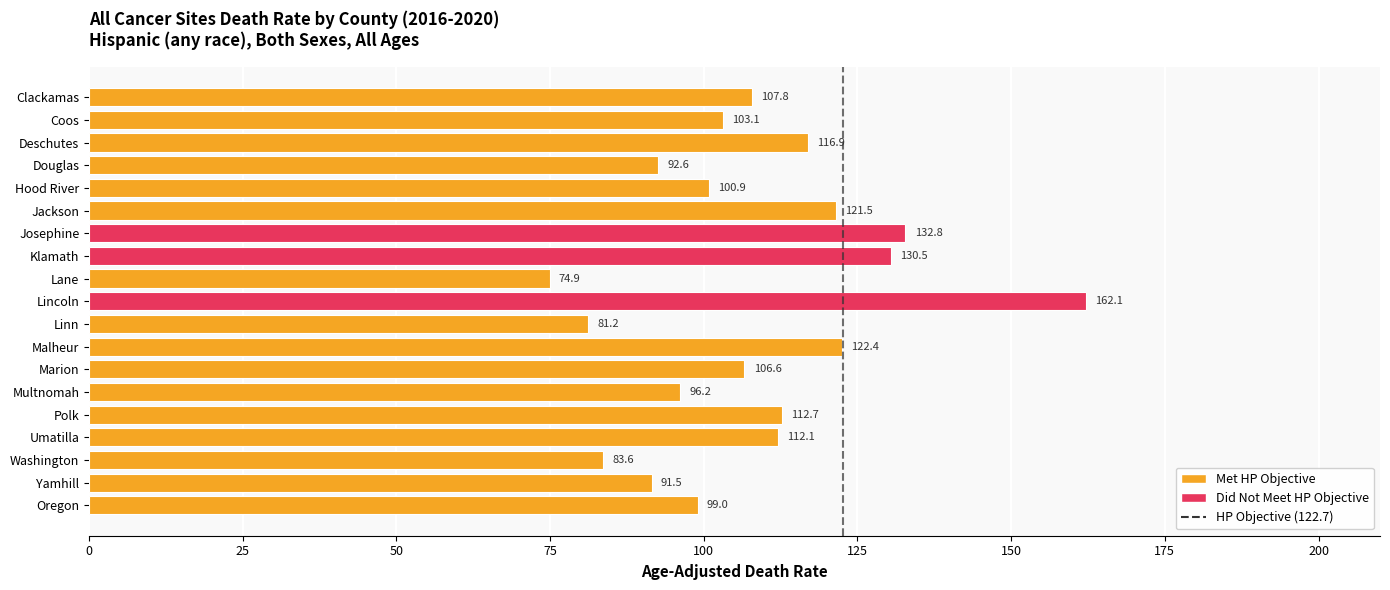

Count the number of values greater than 106.

10